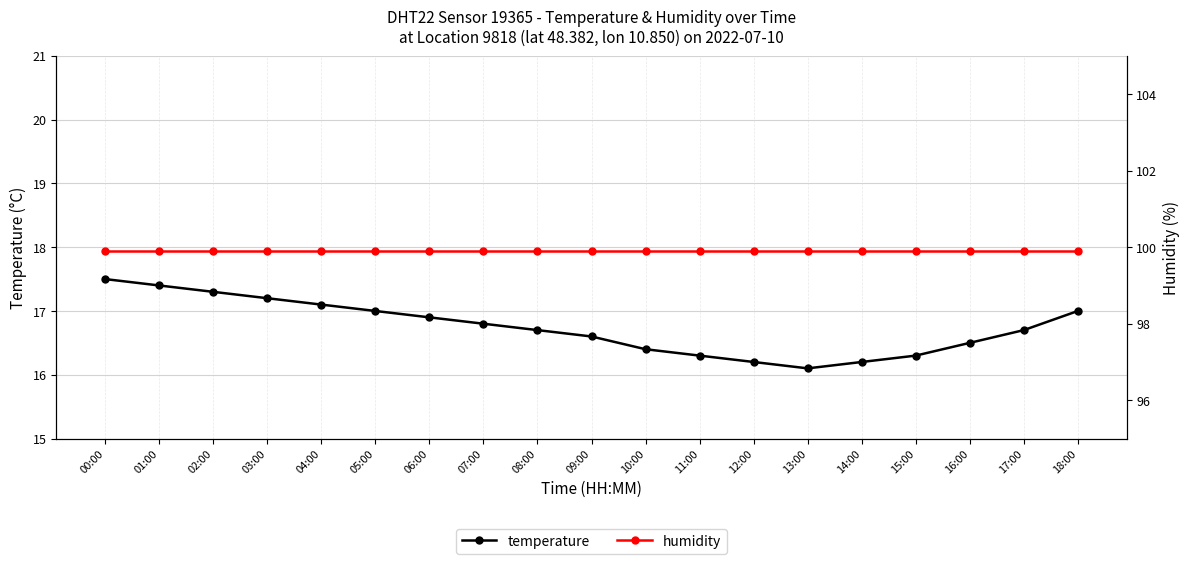

True or false: temperature and humidity cross at least once.

False